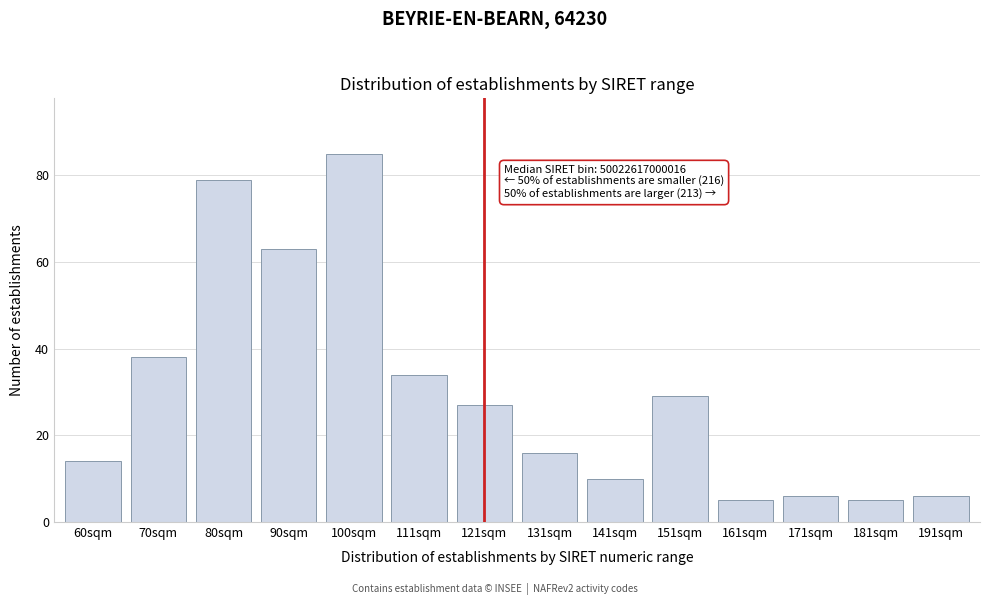

Reading left to right, list all the values displayed in this chart.

14	38	79	63	85	34	27	16	10	29	5	6	5	6